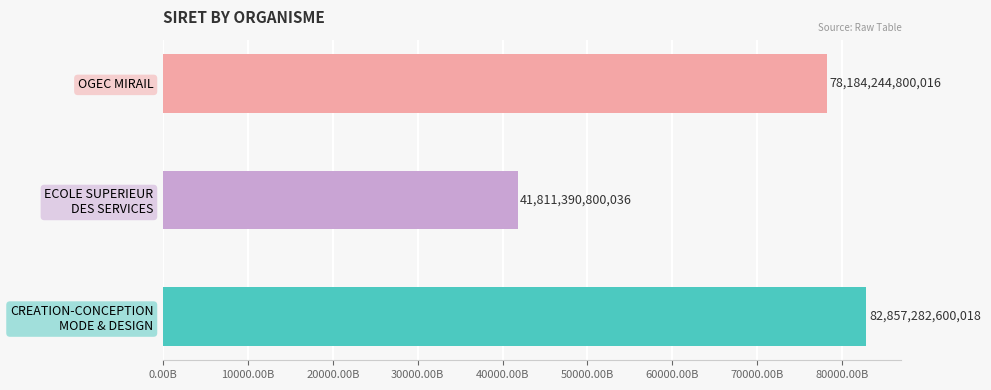

The chart shows a value of 8784529651124 at ECOLE SUPERIEUR DES SERVICES. True or false?

False